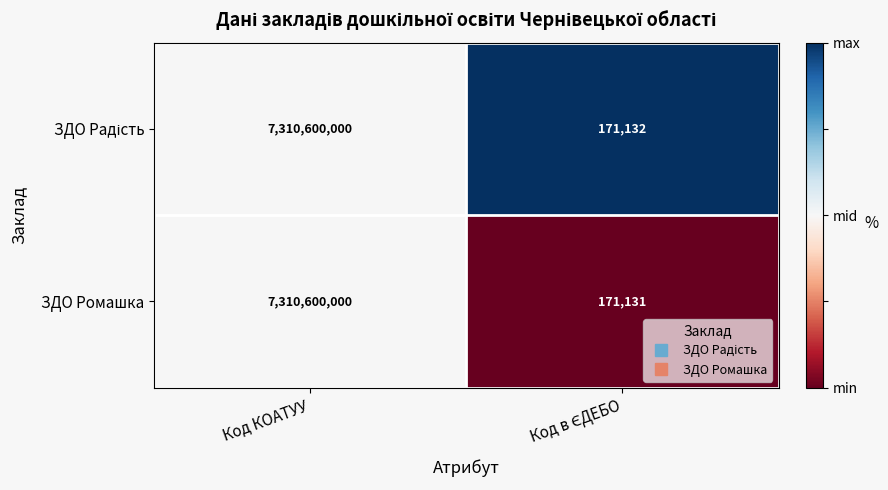

The ЗДО Ромашка series shows 13032864527 at Код КОАТУУ. True or false?

False